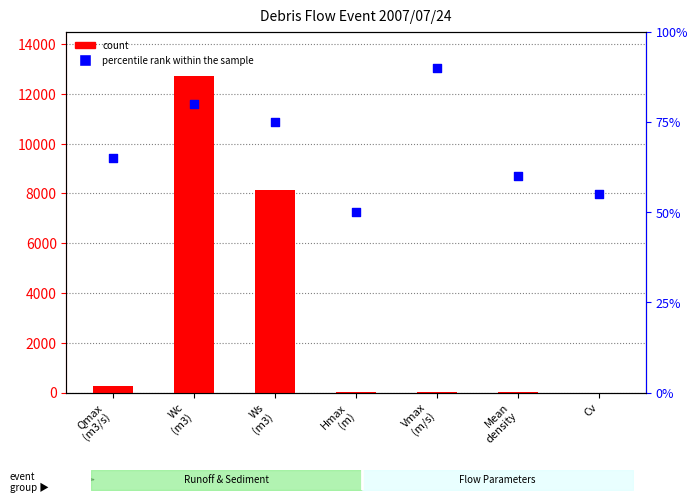

At how many categories does at least one series exceed 11716?

1